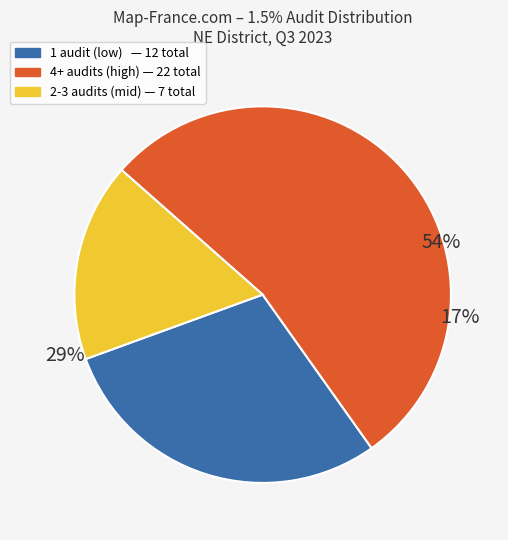

True or false: DONNIE JACKSON accounts for 1% of the total.

False